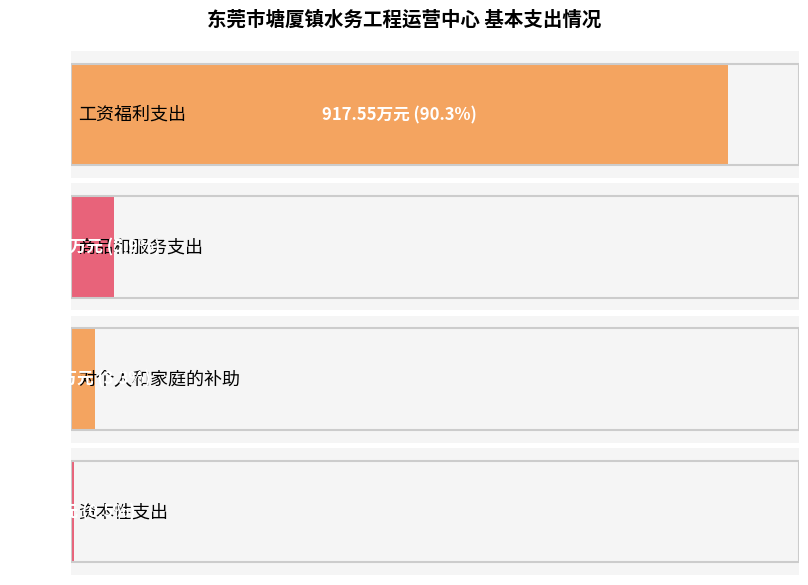

Where is the data nearest to the value 461?

商品和服务支出